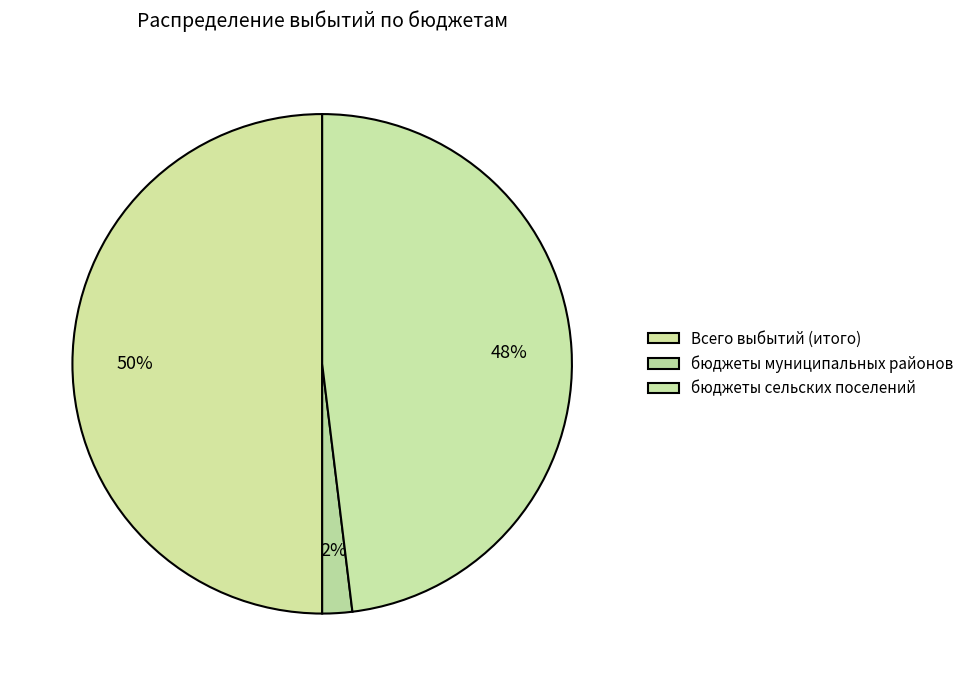

Count the number of slices in the pie.

3